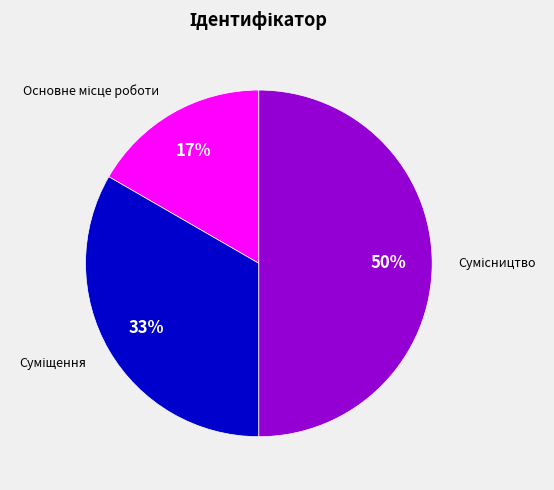

To the nearest percent, what is the average slice percentage?

33%